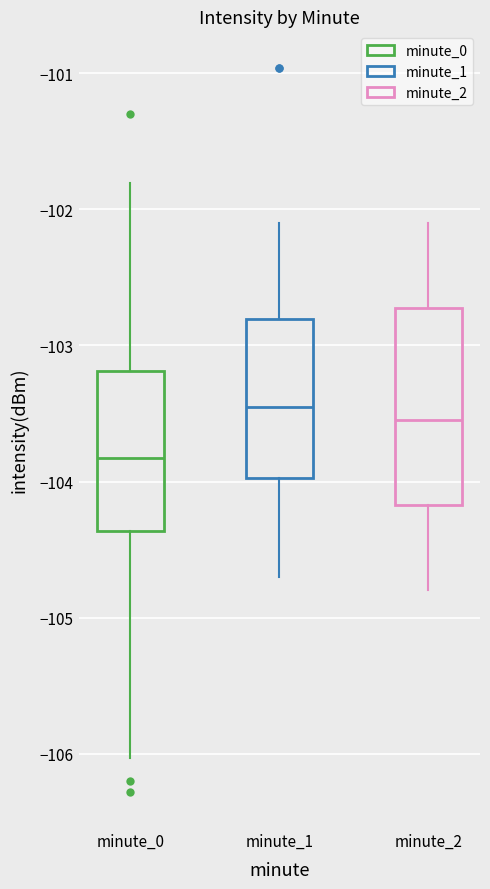

Which box's median line is the lowest?

minute_0